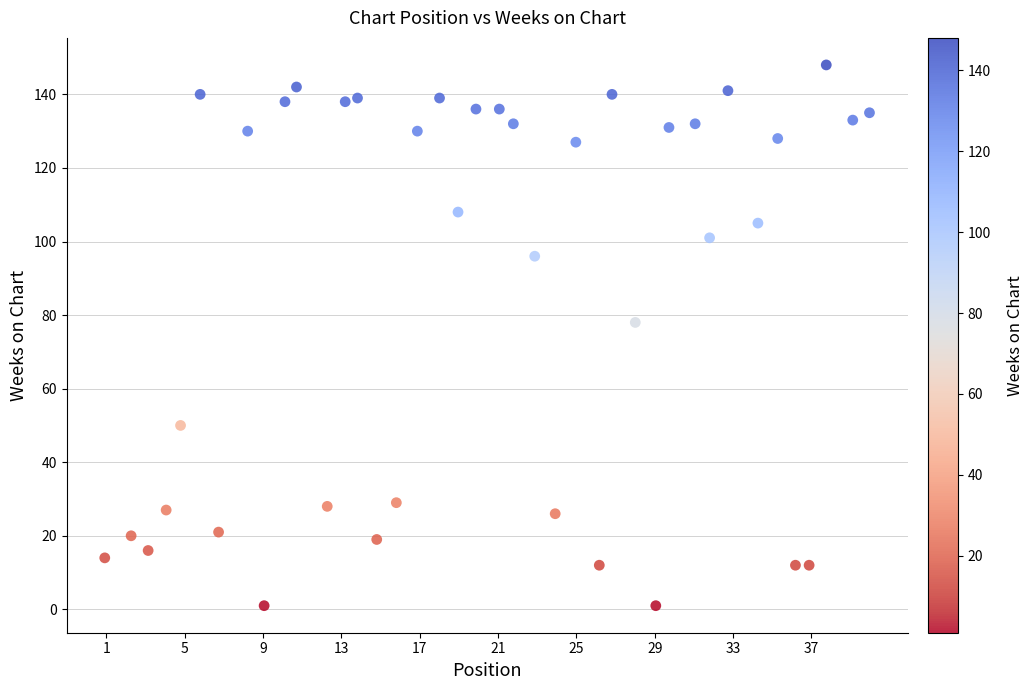

What Y value in the scatter plot is closest to 74?

78